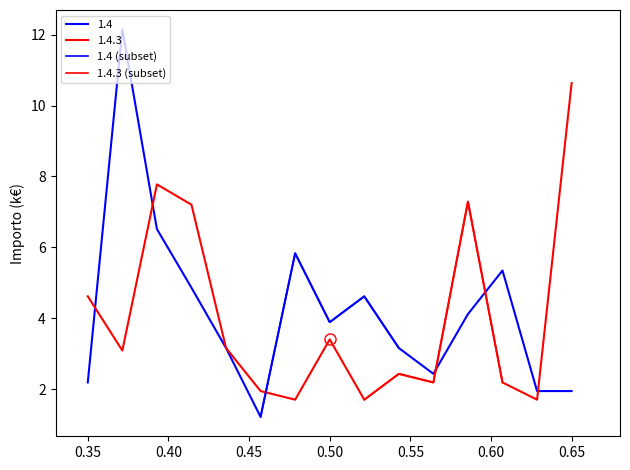

Where is 1.4.3 (subset) nearest to the value 4?

0.35